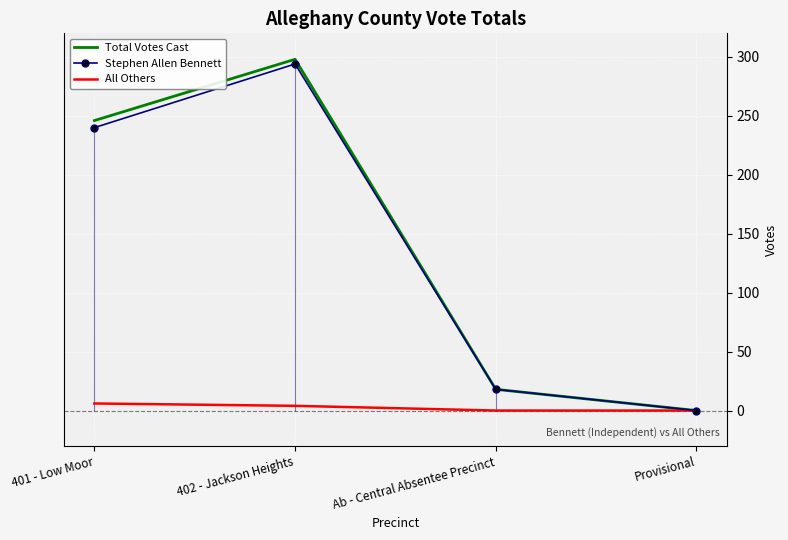

The Total Votes Cast series shows 246 at 401 - Low Moor. True or false?

True